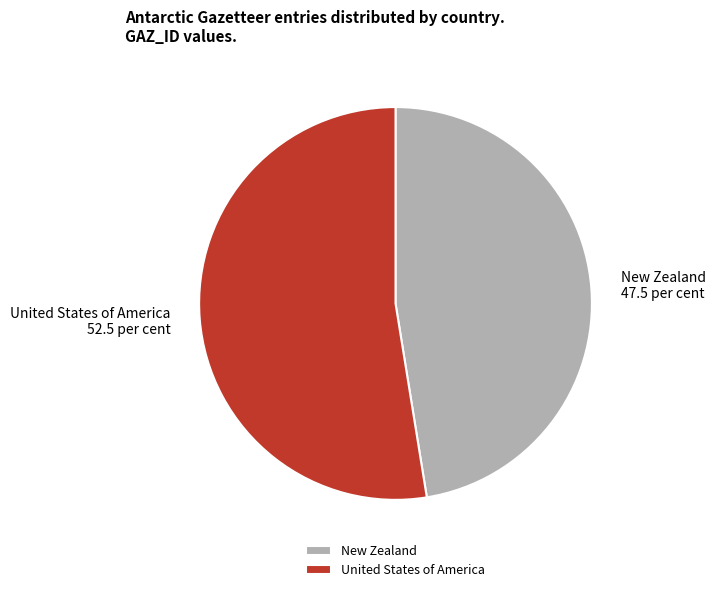

Combined, do United States of America and New Zealand account for over 50%?

Yes